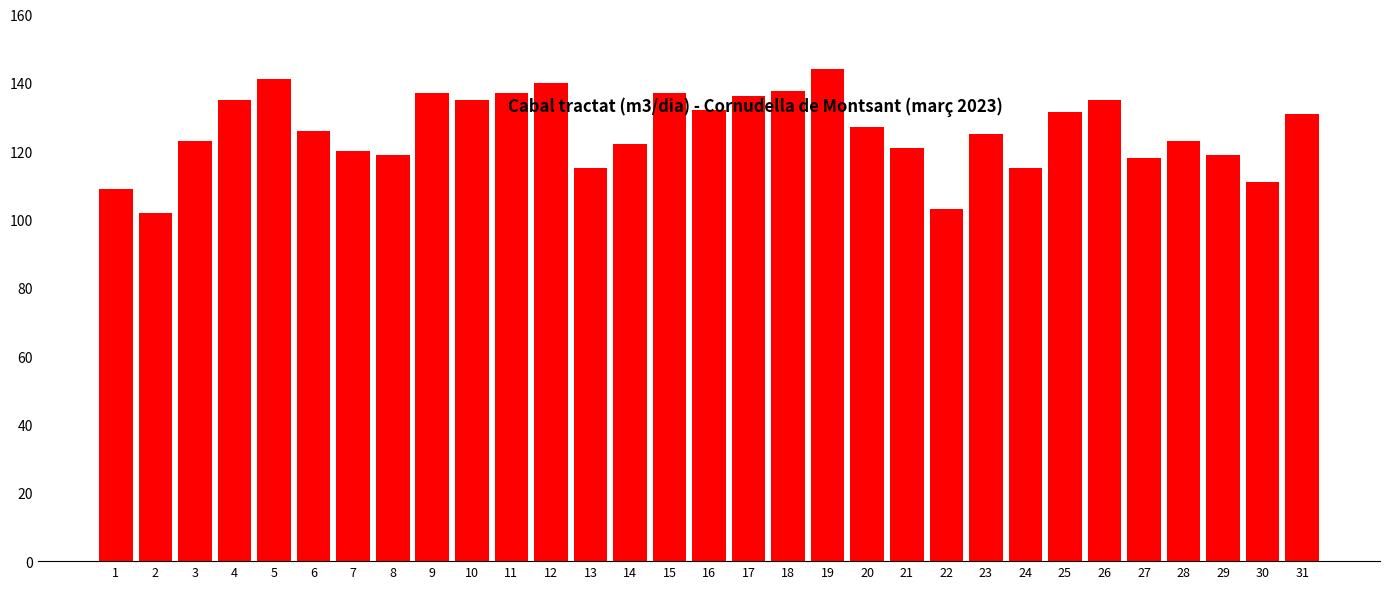

Is it true that the value at 26 is 69.7?

False